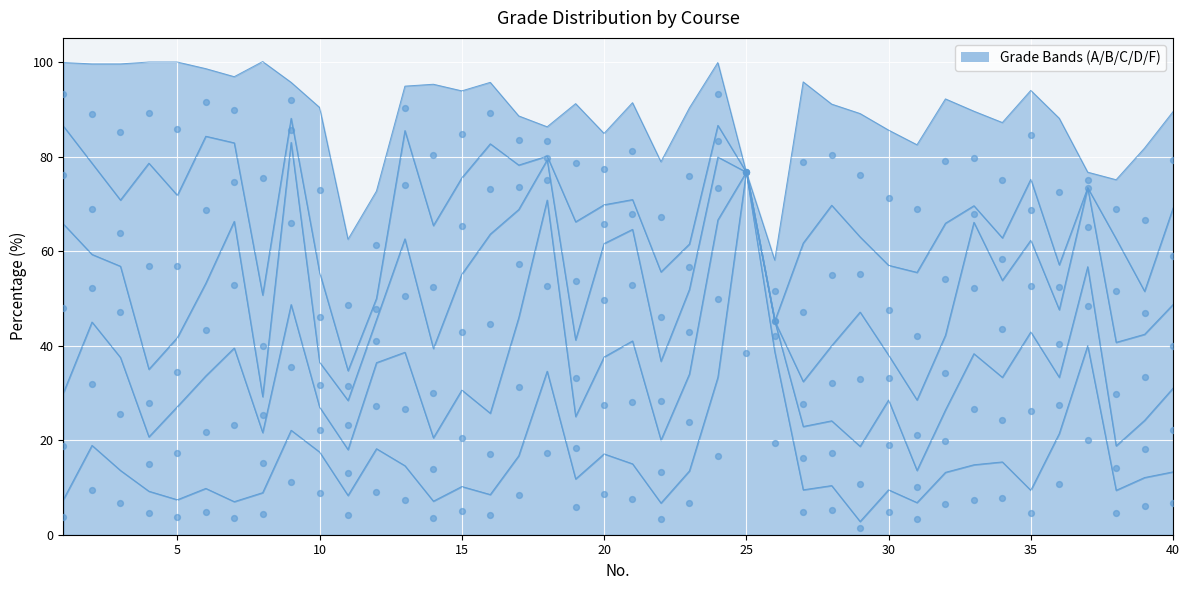

Is the value of D at 7 greater than the value of A at 37?

No